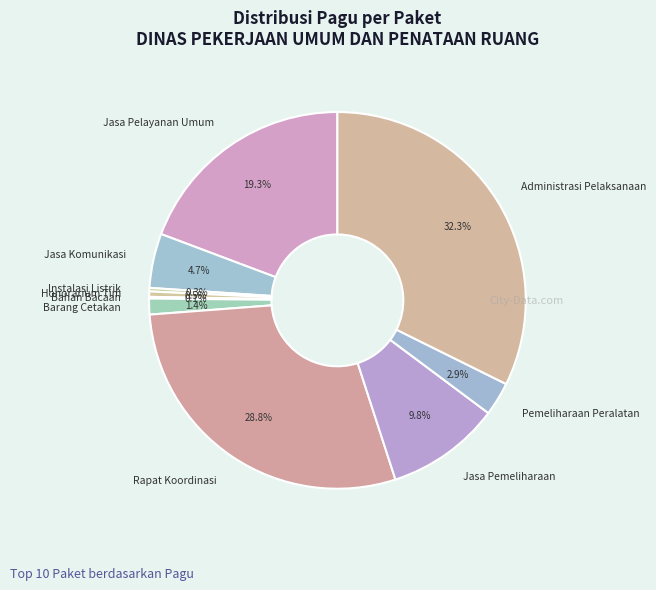

Which category has the biggest portion of the pie?

Administrasi Pelaksanaan